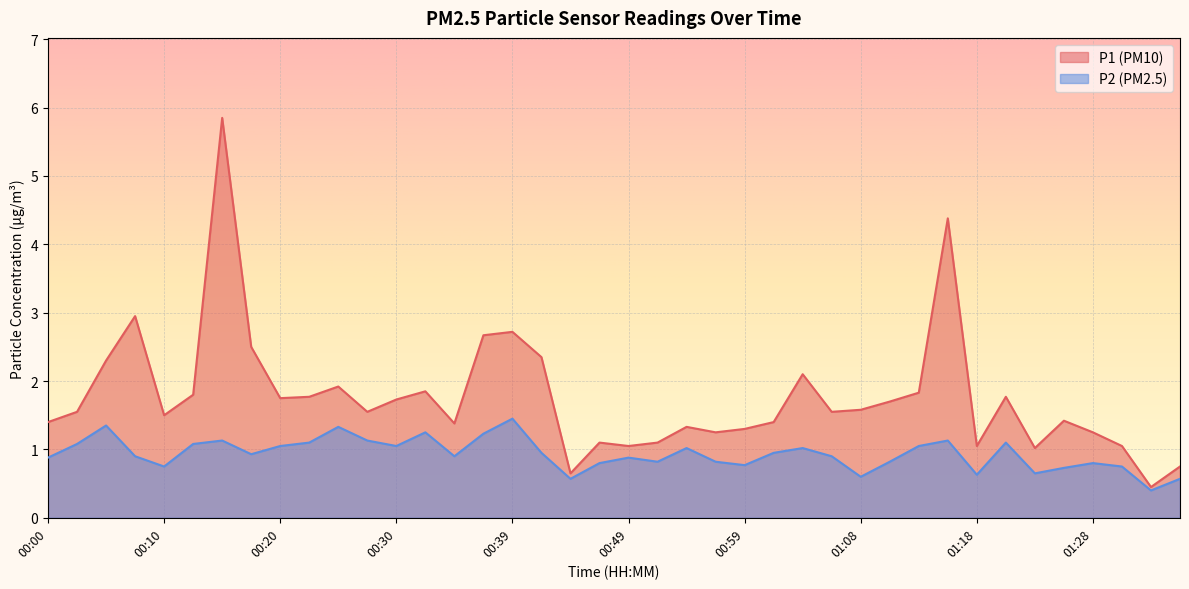

Reading left to right, list all the values displayed in this chart.

P1: 00:00=1.4	00:02=1.6	00:05=2.3	00:07=3.0	00:10=1.5	00:12=1.8	00:15=5.8	00:17=2.5	00:20=1.8	00:22=1.8	00:25=1.9	00:27=1.6	00:30=1.7	00:32=1.9	00:34=1.4	00:37=2.7	00:39=2.7	00:42=2.4	00:44=0.7	00:47=1.1	00:49=1.1	00:51=1.1	00:54=1.3	00:56=1.2	00:59=1.3	01:01=1.4	01:04=2.1	01:06=1.6	01:08=1.6	01:11=1.7	01:13=1.8	01:16=4.4	01:18=1.1	01:21=1.8	01:23=1.0	01:25=1.4	01:28=1.2	01:30=1.1	01:33=0.5	01:35=0.8
P2: 00:00=0.9	00:02=1.1	00:05=1.4	00:07=0.9	00:10=0.8	00:12=1.1	00:15=1.1	00:17=0.9	00:20=1.1	00:22=1.1	00:25=1.3	00:27=1.1	00:30=1.1	00:32=1.2	00:34=0.9	00:37=1.2	00:39=1.4	00:42=0.9	00:44=0.6	00:47=0.8	00:49=0.9	00:51=0.8	00:54=1.0	00:56=0.8	00:59=0.8	01:01=0.9	01:04=1.0	01:06=0.9	01:08=0.6	01:11=0.8	01:13=1.1	01:16=1.1	01:18=0.6	01:21=1.1	01:23=0.7	01:25=0.7	01:28=0.8	01:30=0.8	01:33=0.4	01:35=0.6